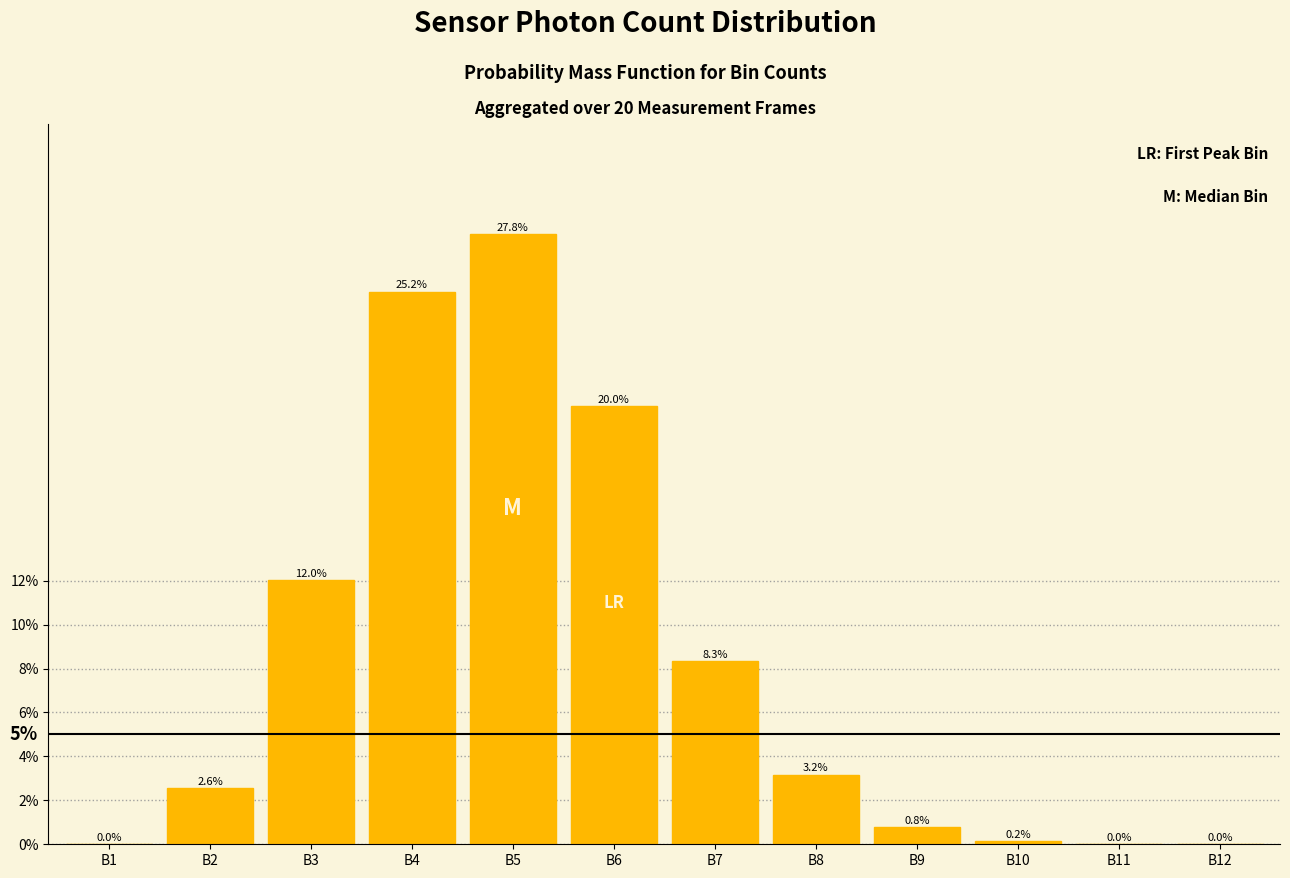

Between B2 and B5, which is larger?

B5